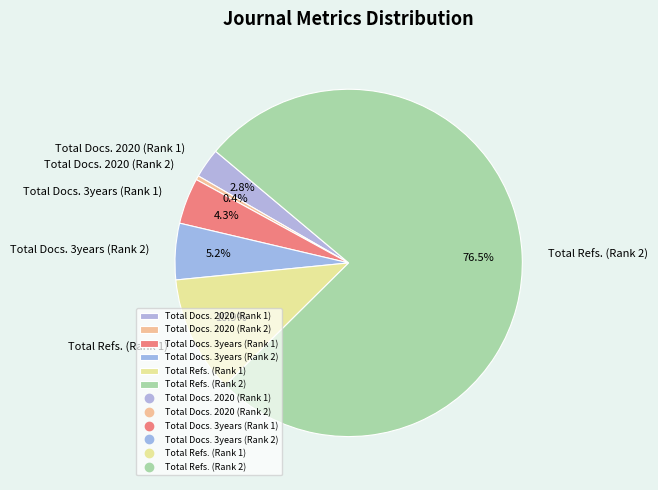

How much of the chart is everything except Total Docs. 2020 (Rank 1)?

97.2%